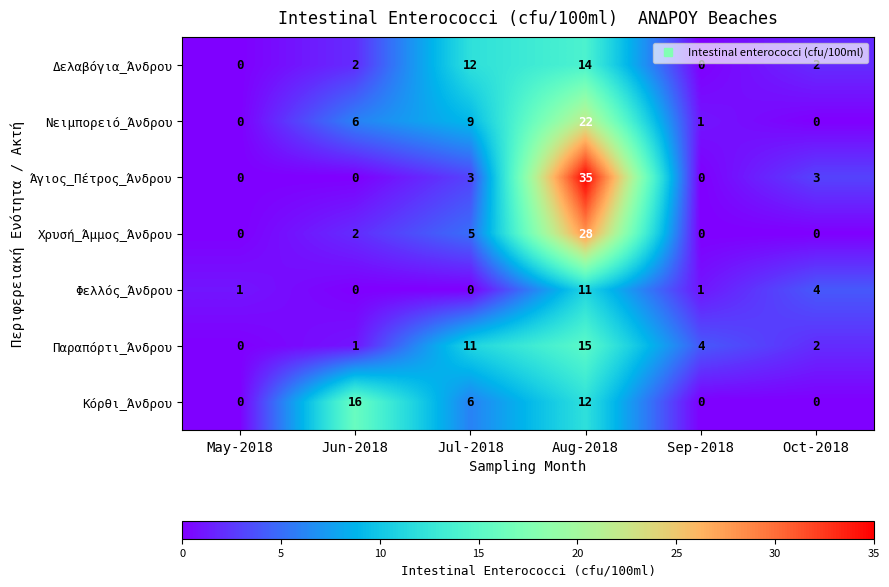

Which category has the highest value in the Δελαβόγια_Άνδρου series?

Aug-2018